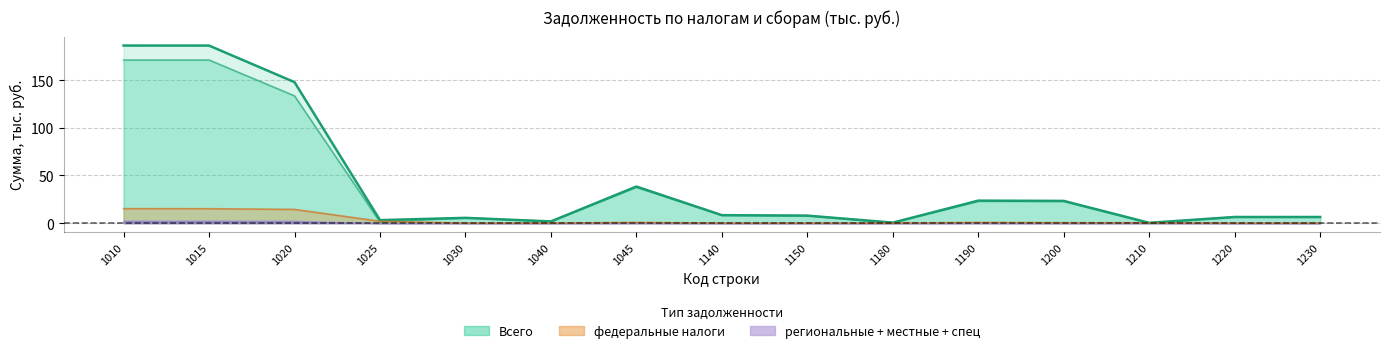

At which label does федеральные first exceed 7?

1010